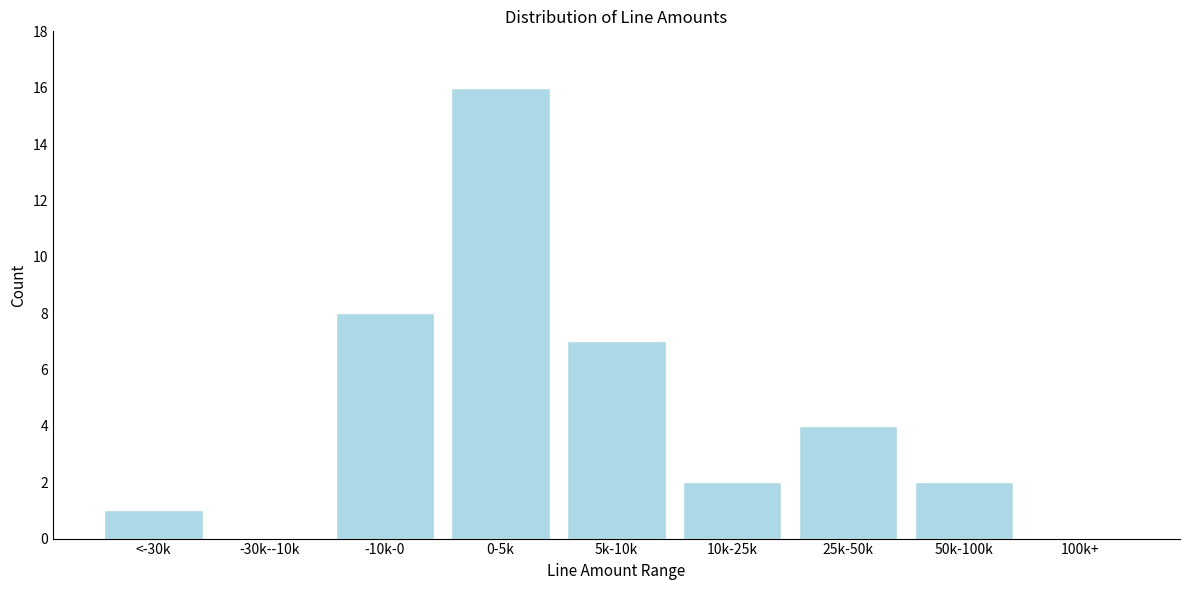

Reading left to right, transcribe all the data shown in this chart.

<-30k=1	-30k--10k=0	-10k-0=8	0-5k=16	5k-10k=7	10k-25k=2	25k-50k=4	50k-100k=2	100k+=0